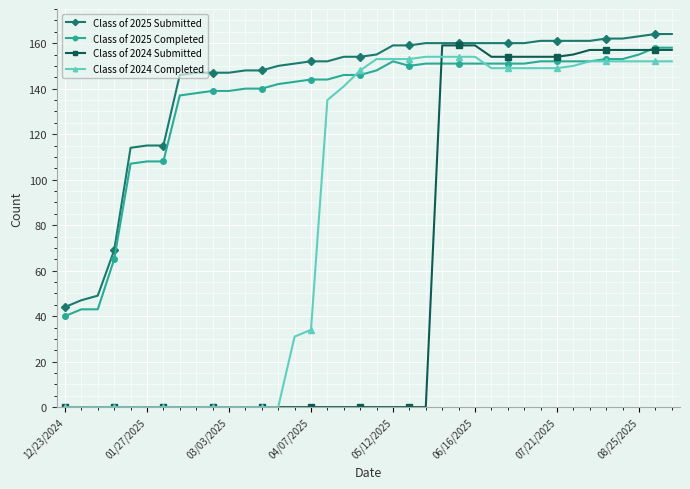

True or false: Class of 2025 Submitted and Class of 2025 Completed cross at least once.

False